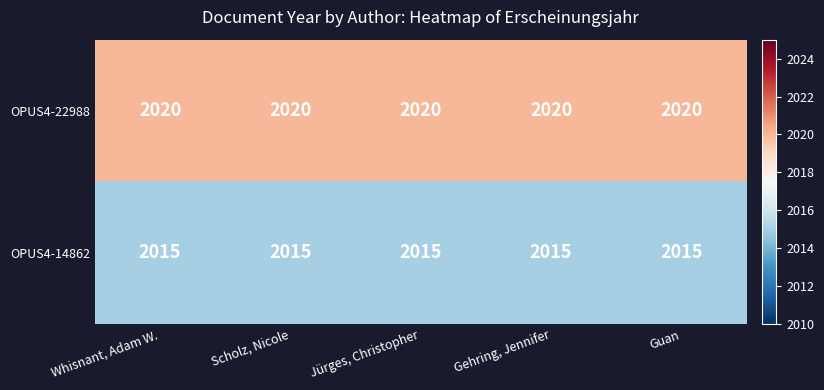

What is the smallest value displayed?

2015